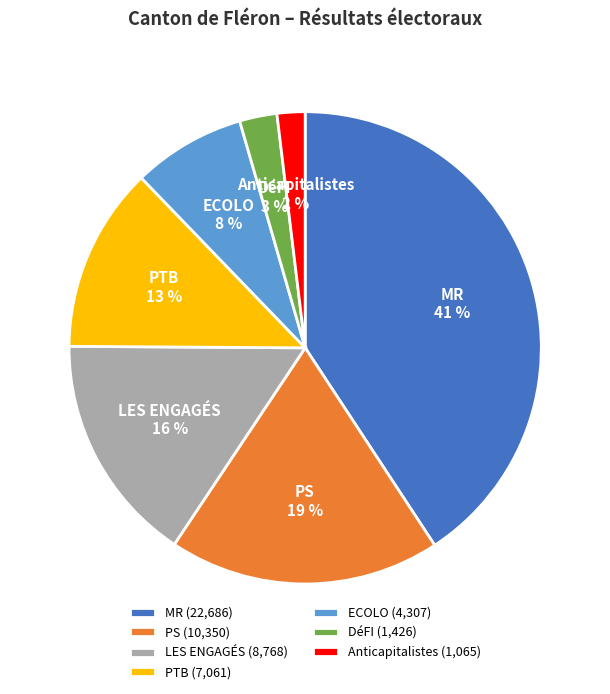

To the nearest percent, what is the average slice percentage?

14%